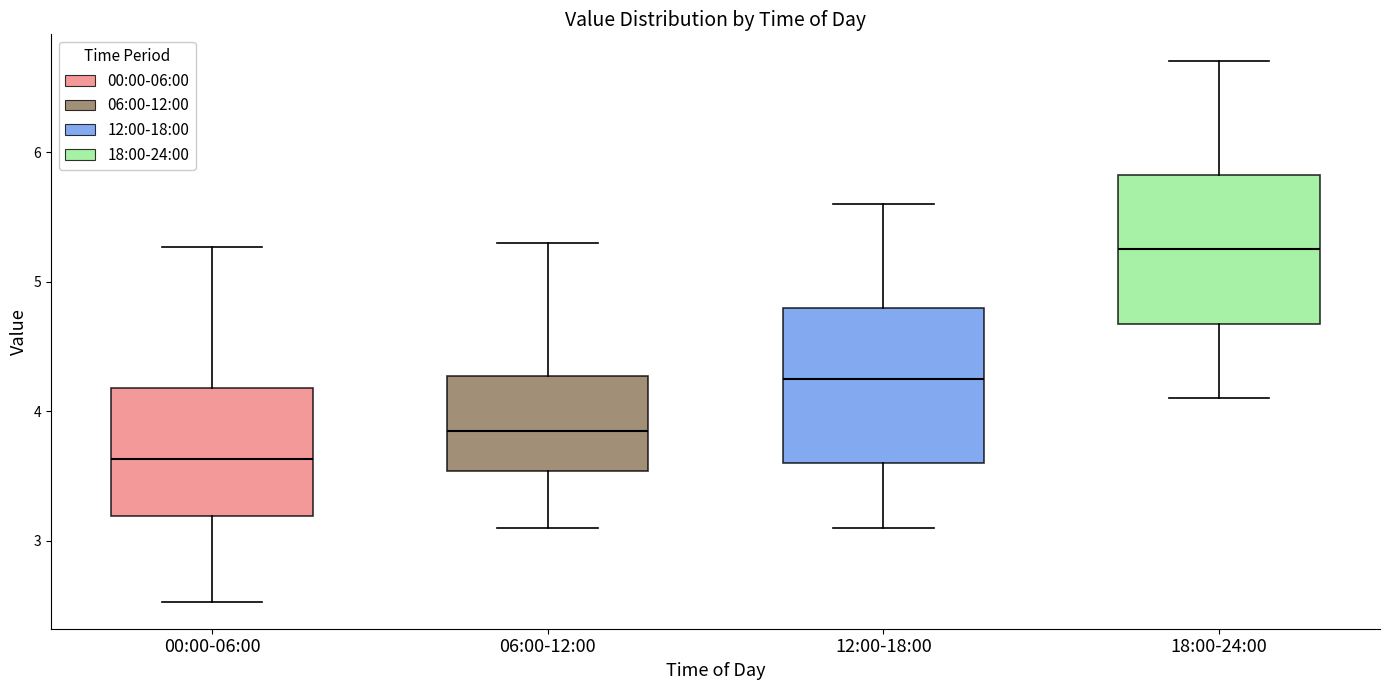

Reading left to right, read every box against the y-axis: the position of its median line, the range the box covers, and the ends of its whiskers. The values are not printed on the chart, so give them approximately, as read against the axis.

00:00-06:00: median 3.6, box 3.2 to 4.2, whiskers 2.5 to 5.3
06:00-12:00: median 3.9, box 3.5 to 4.3, whiskers 3.1 to 5.3
12:00-18:00: median 4.3, box 3.6 to 4.8, whiskers 3.1 to 5.6
18:00-24:00: median 5.3, box 4.7 to 5.8, whiskers 4.1 to 6.7